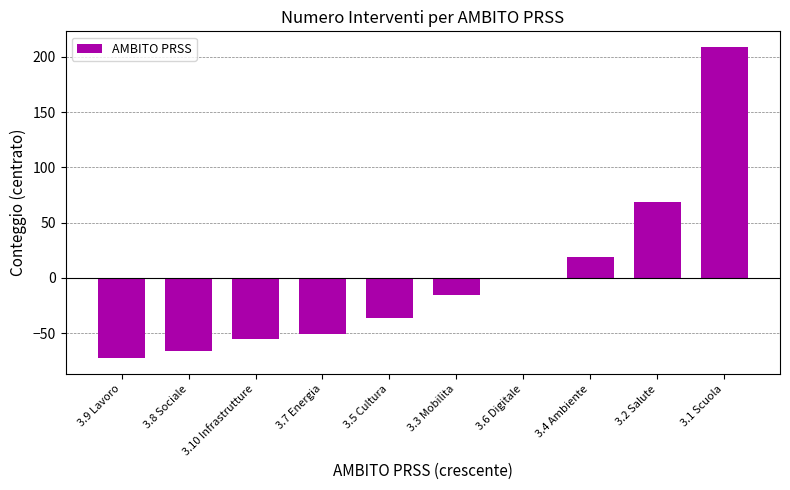

Reading left to right, transcribe all the data shown in this chart.

3.9 Lavoro=-72.9	3.8 Sociale=-65.9	3.10 Infrastrutture=-54.9	3.7 Energia=-50.9	3.5 Cultura=-35.9	3.3 Mobilita=-15.9	3.6 Digitale=-0.9	3.4 Ambiente=19.1	3.2 Salute=69.1	3.1 Scuola=209.1